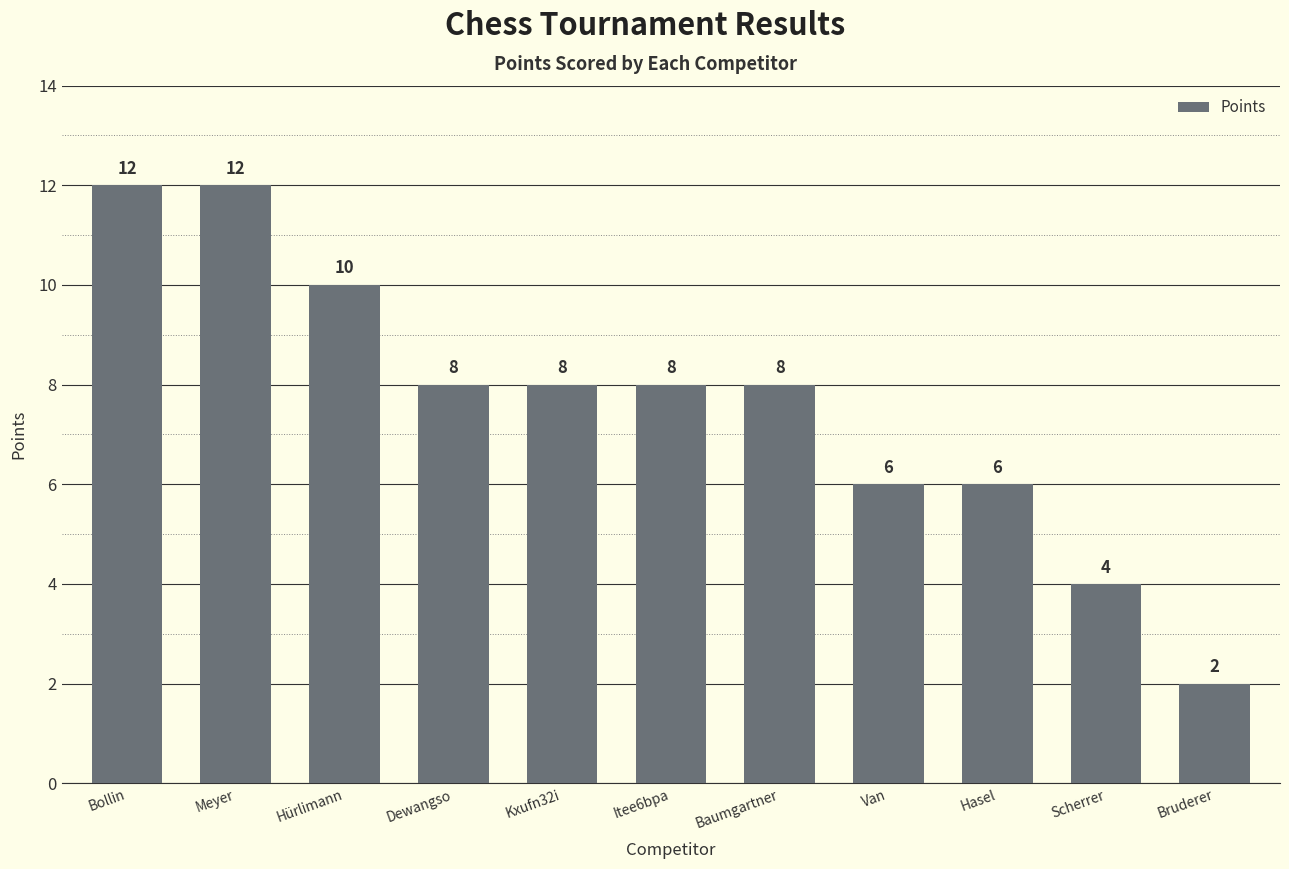

What is the average value?

8